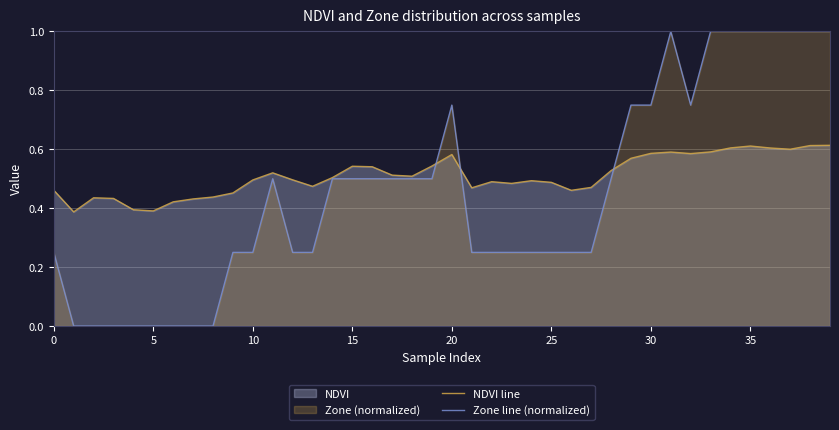

What is the greatest value displayed?

1.0